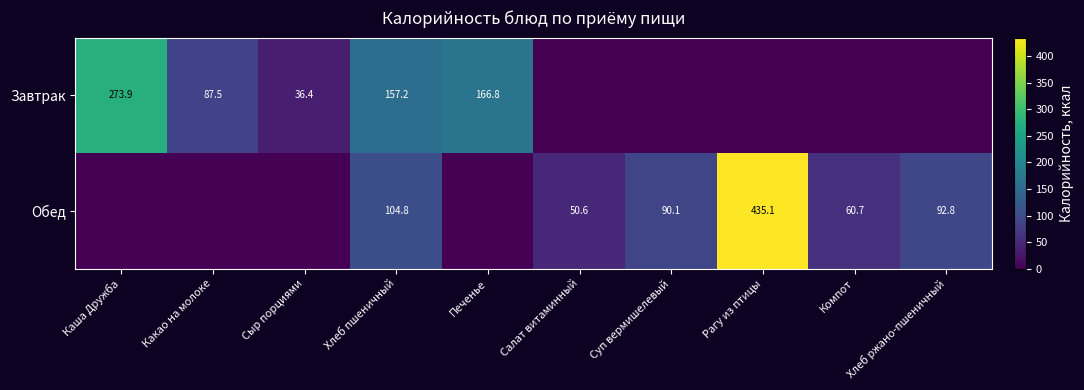

What is the sum of the Обед values at Салат витаминный and Суп вермишелевый?

140.7